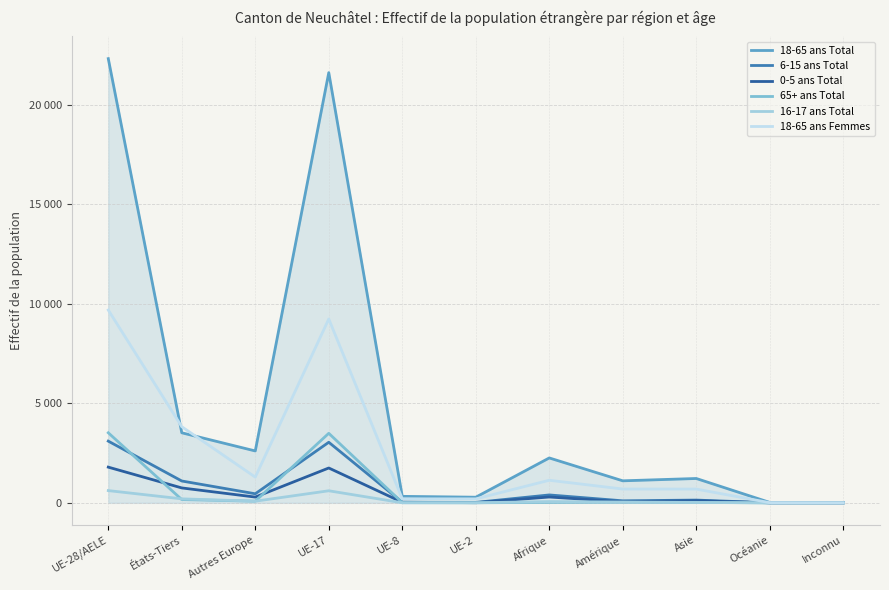

The value of 18-65 ans Total at Asie is 1223. True or false?

True